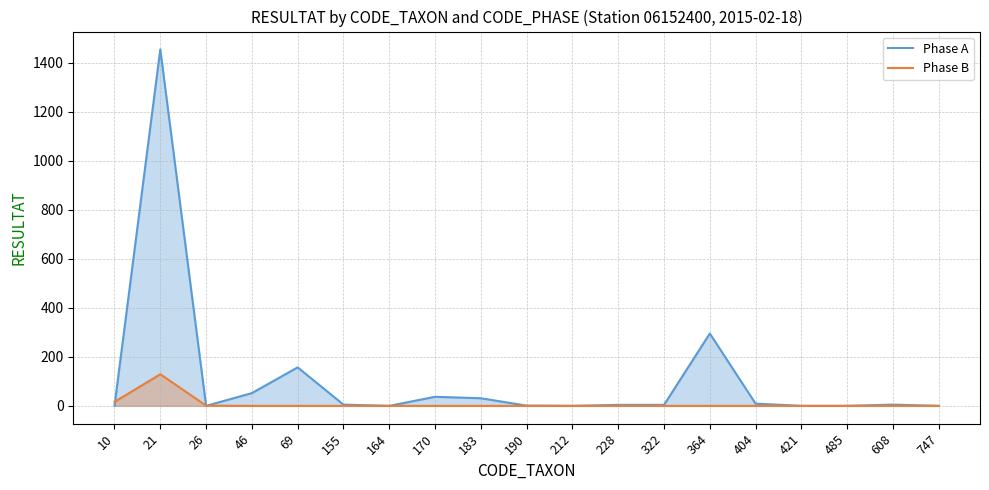

Between which two adjacent categories do Phase B and Phase A first intersect?

10 and 21